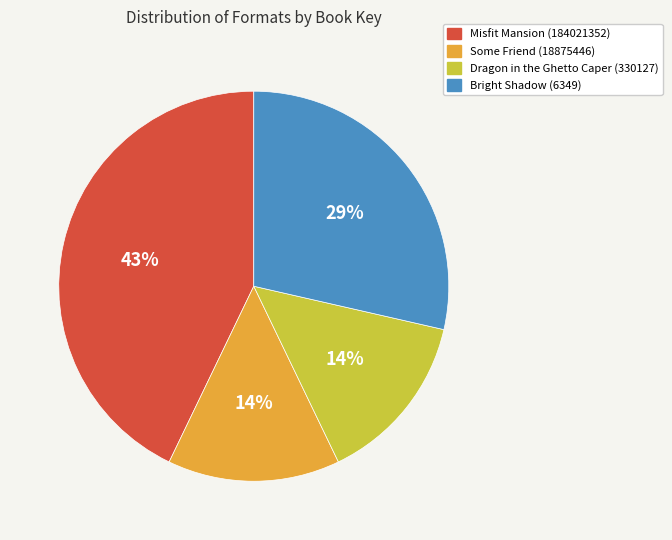

How many segments does this pie chart have?

4